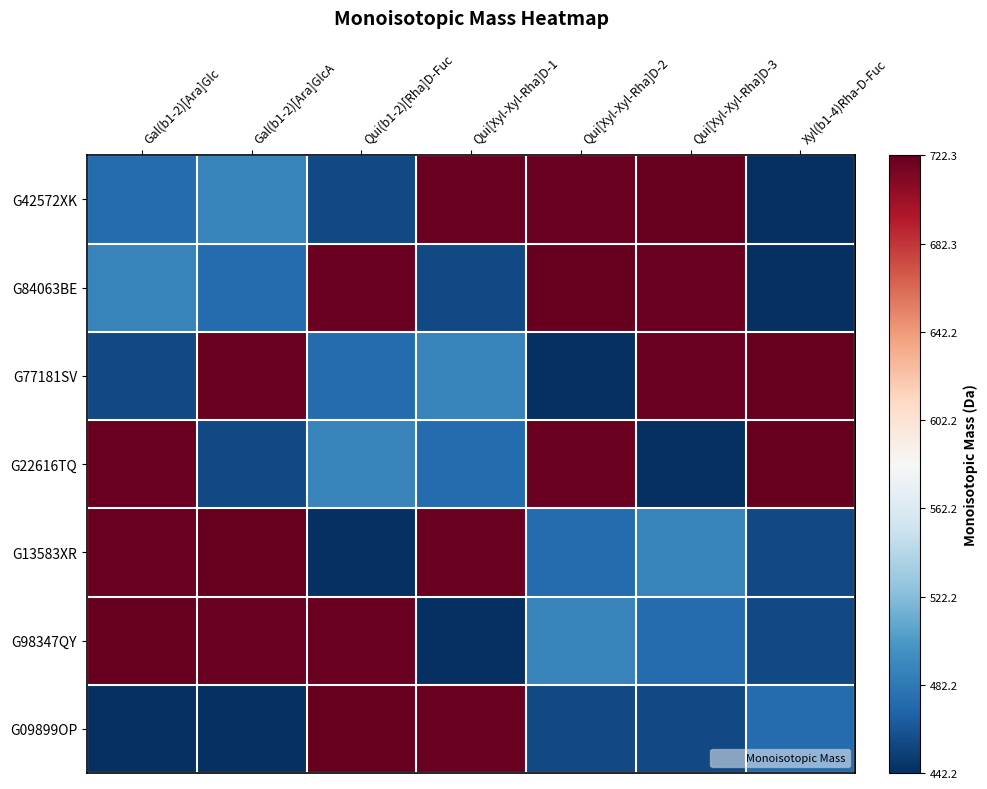

Which series has the largest range (max minus min)?

G42572XK